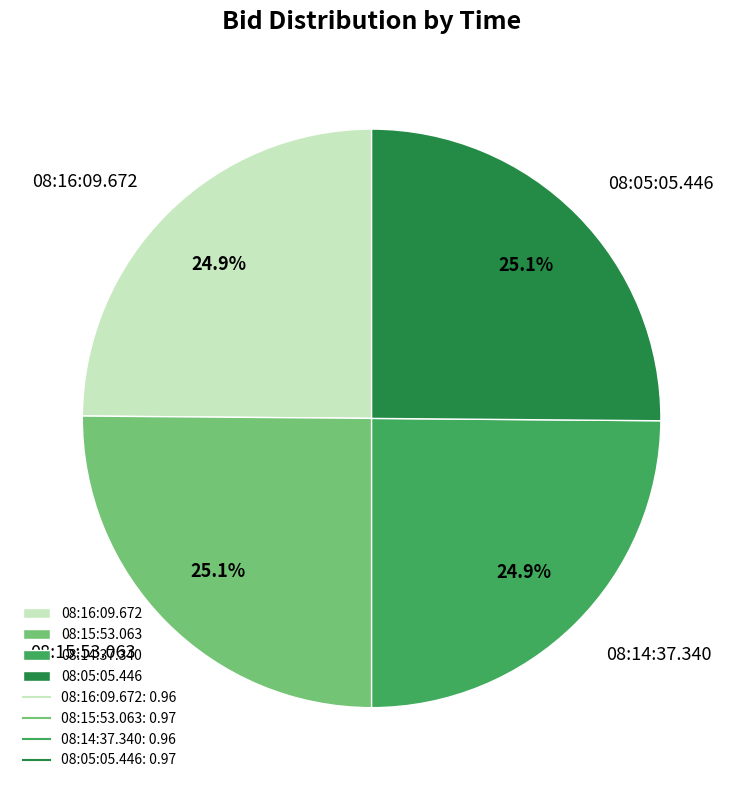

Does any single category account for the majority?

No